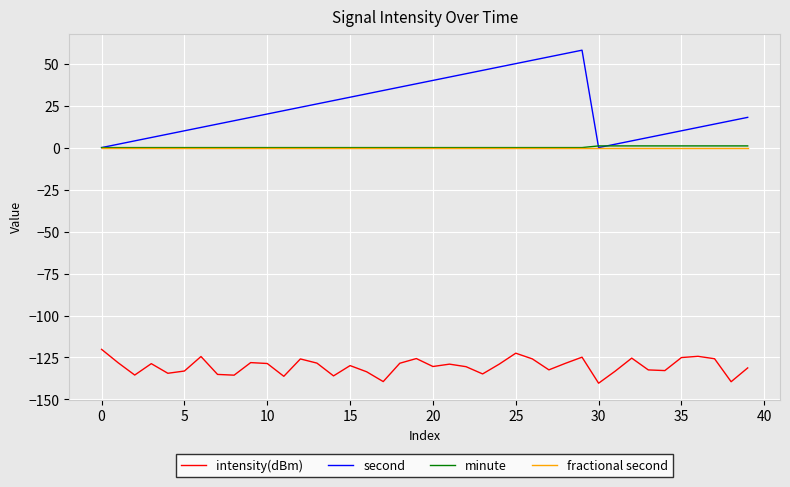

What is the greatest value displayed?

58.0